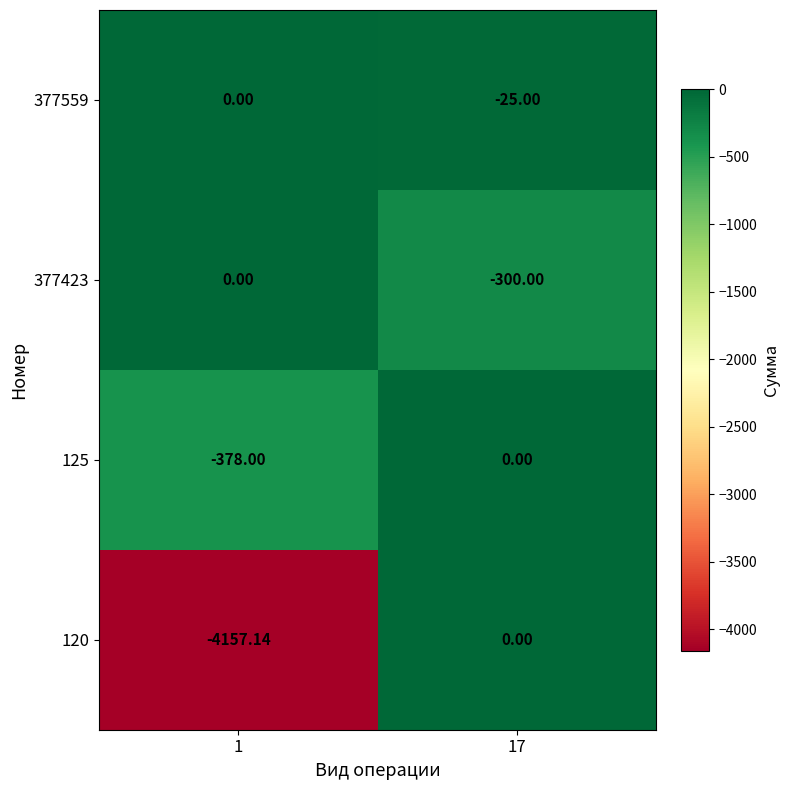

Which category has the highest value across all series?

1